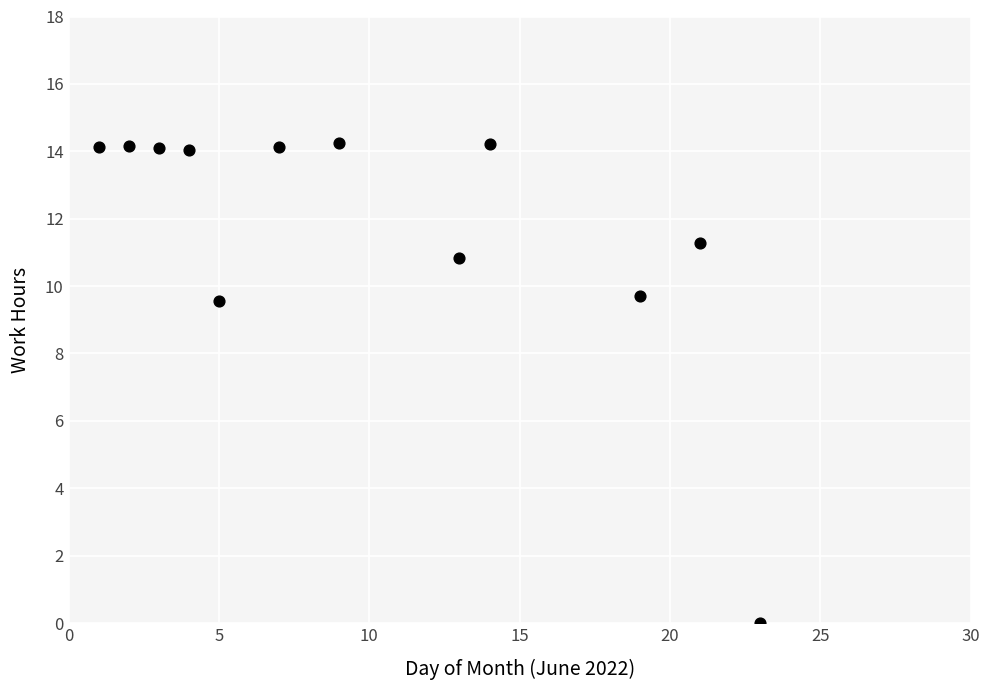

What is the average Y value?

11.7